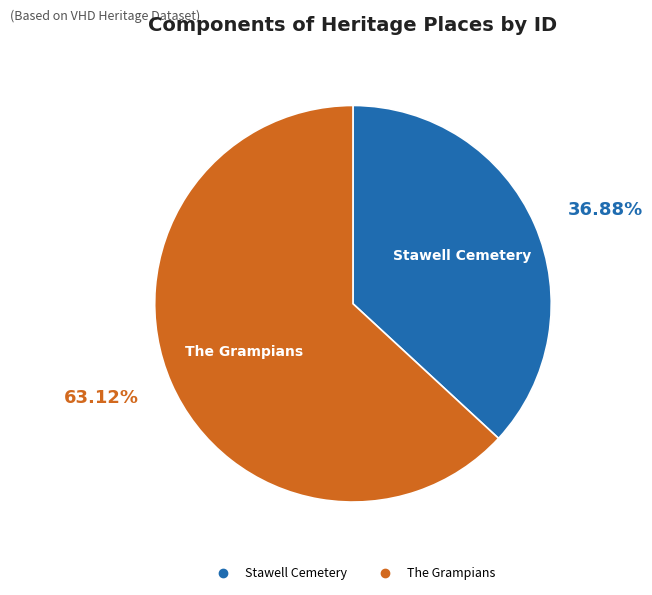

To the nearest percent, what is the difference between the largest and smallest slice percentages?

26%